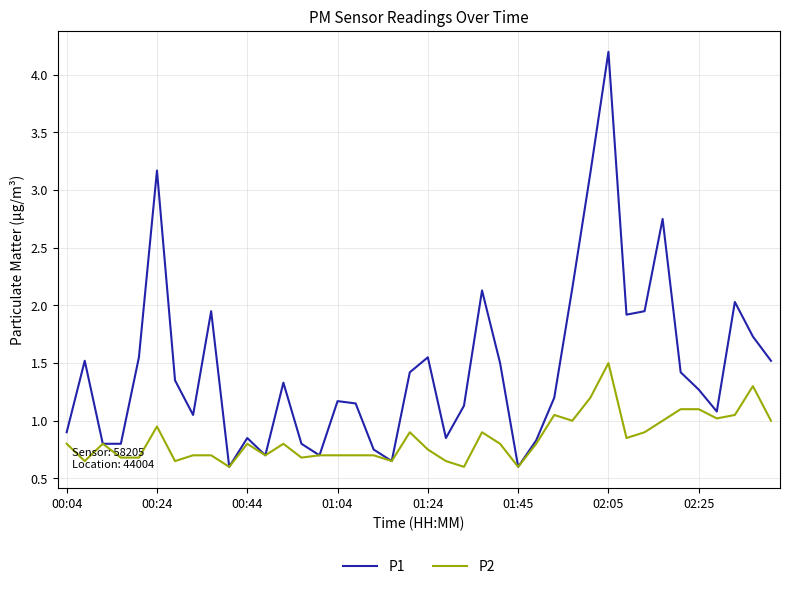

Which series has the widest spread of values?

P1